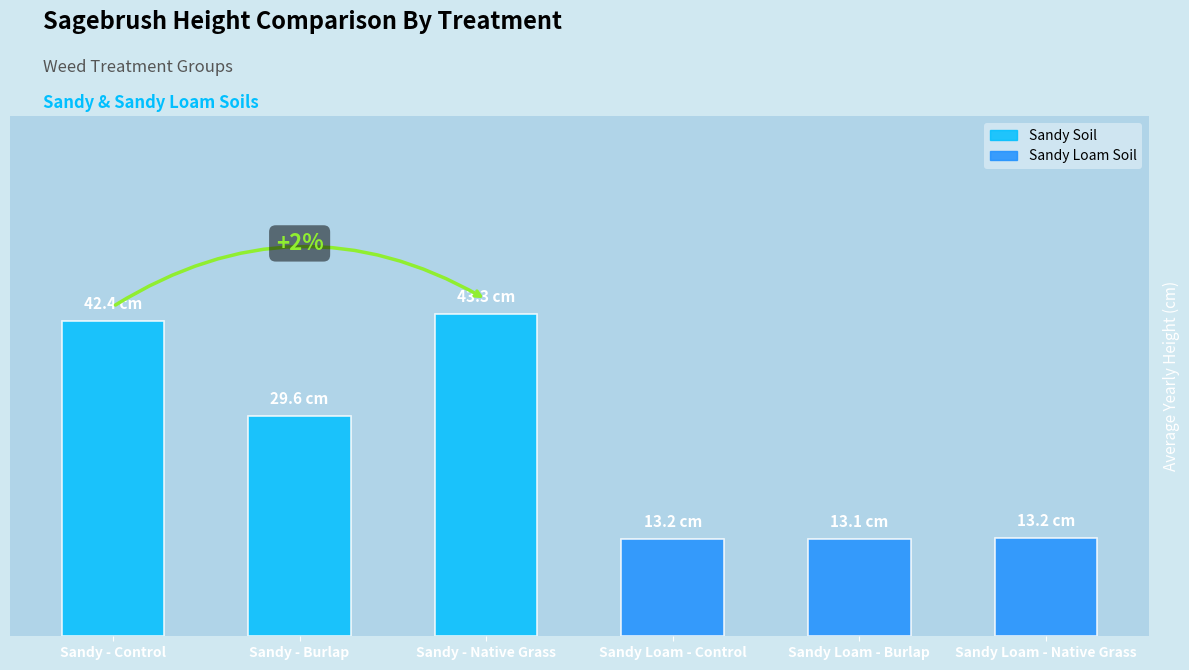

Where is the data nearest to the value 28?

Sandy - Burlap